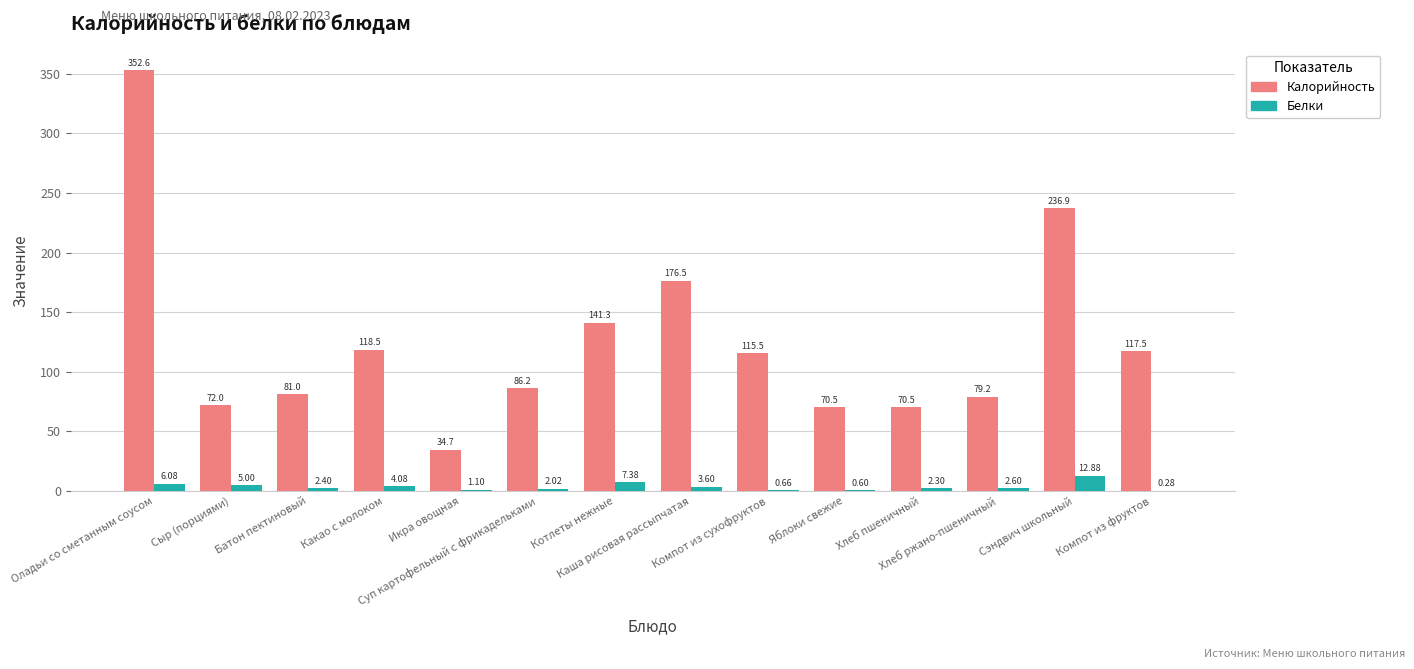

Which series has the largest total across all categories?

Калорийность